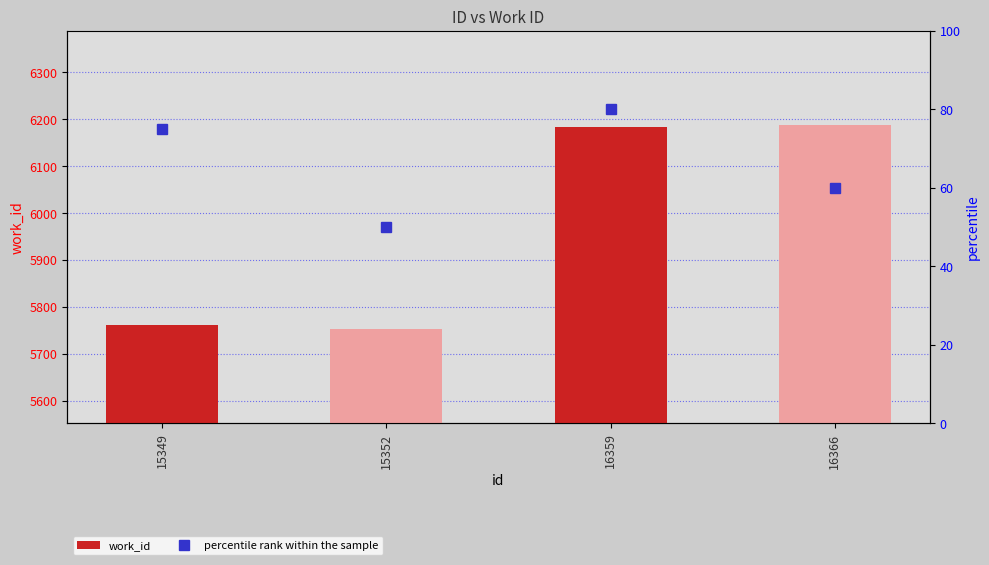

The value of work_id at 16366 is 6188. True or false?

True